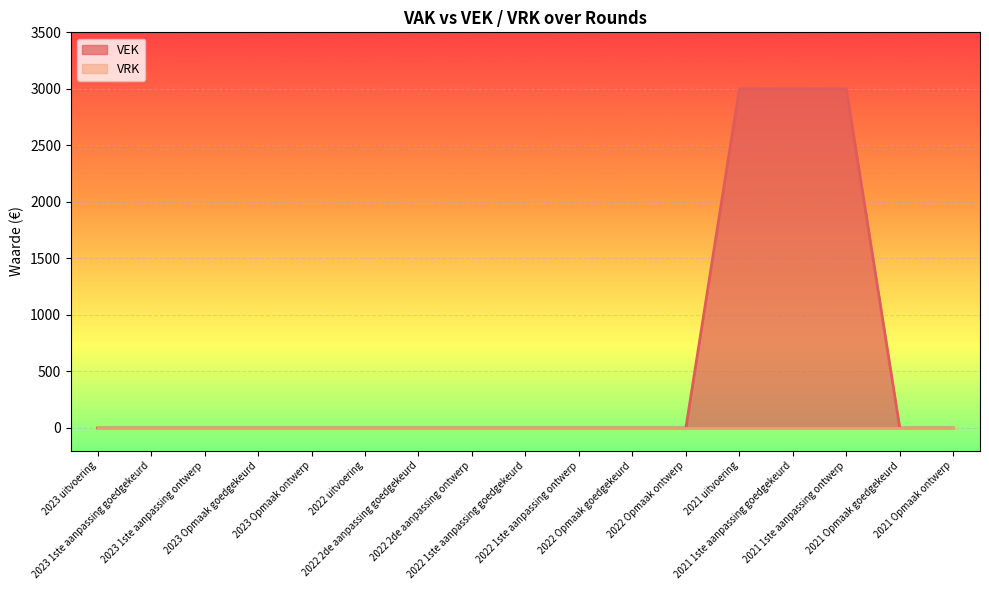

True or false: the data shows 0 at 2022 2de aanpassing goedgekeurd.

True